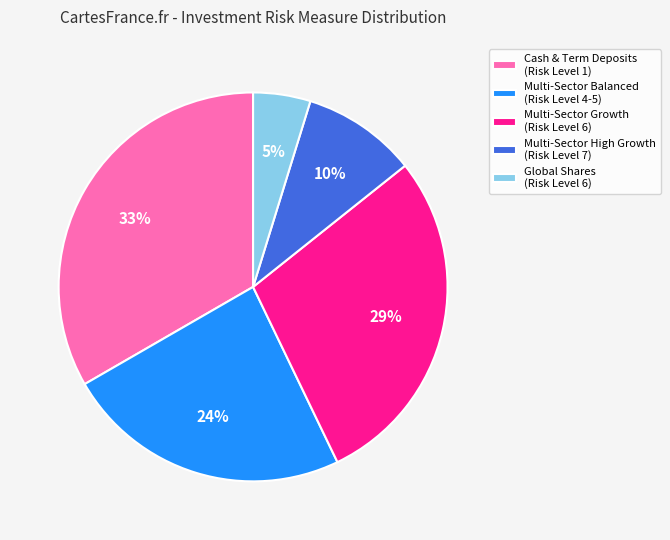

How many slices are in this pie chart?

5